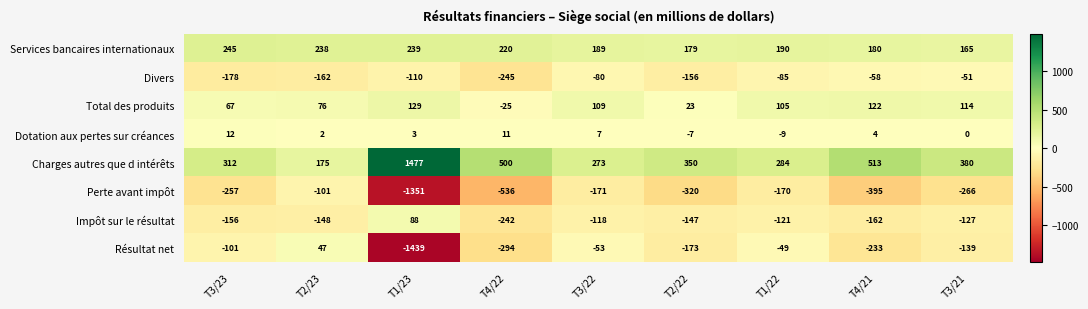

Count the number of categories in the chart.

9